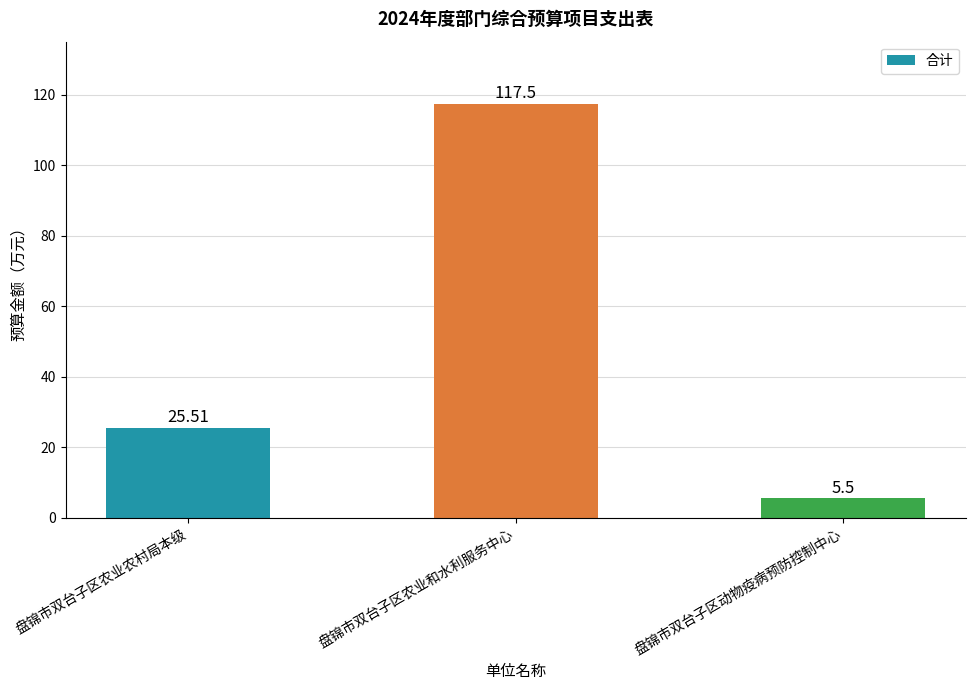

What is the ratio of the value at 盘锦市双台子区农业农村局本级 to the value at 盘锦市双台子区农业和水利服务中心?

0.2